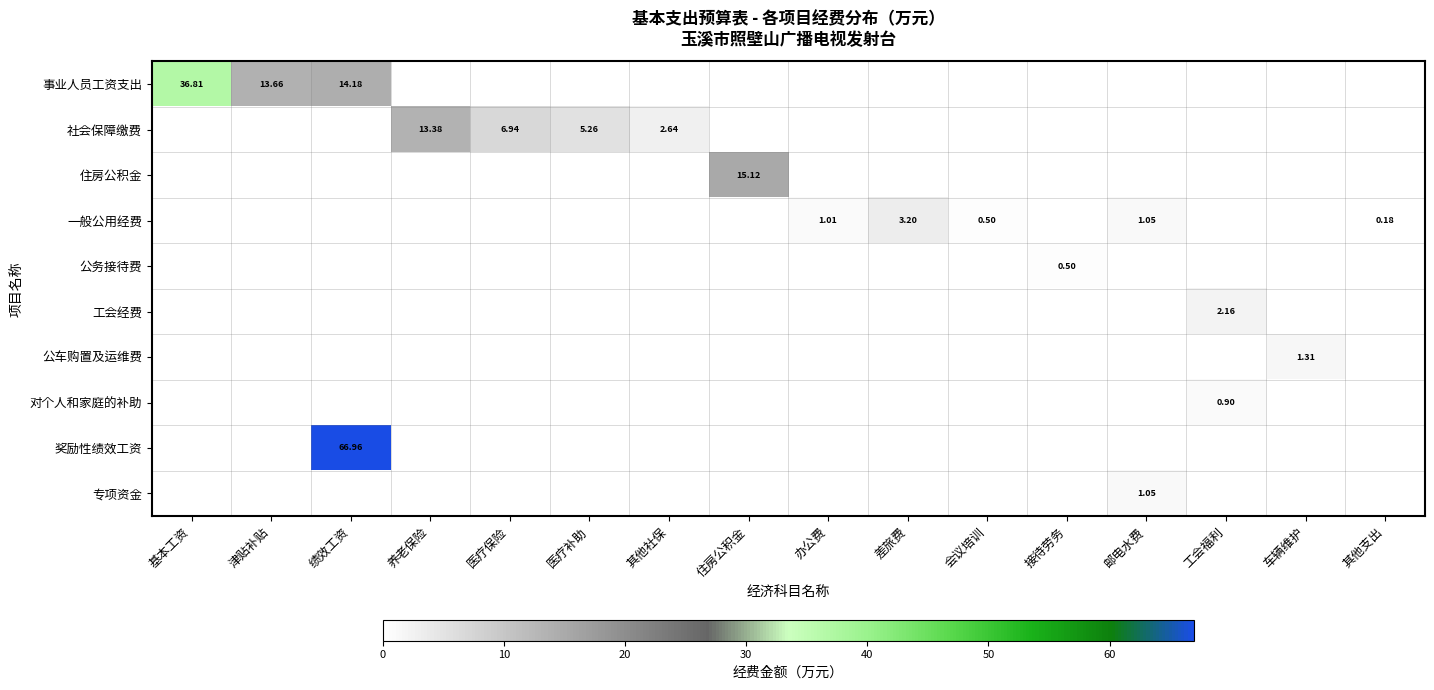

Which has a higher value, 医疗保险 or 其他社保?

医疗保险